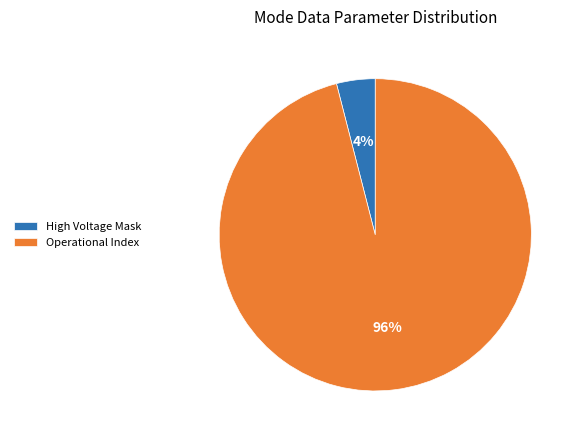

Is there a majority slice in this chart?

Yes